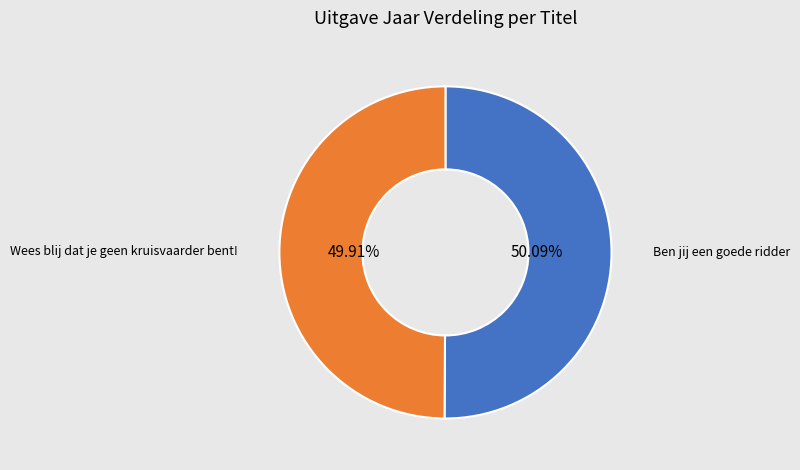

Is there any slice that represents more than half of the pie?

Yes